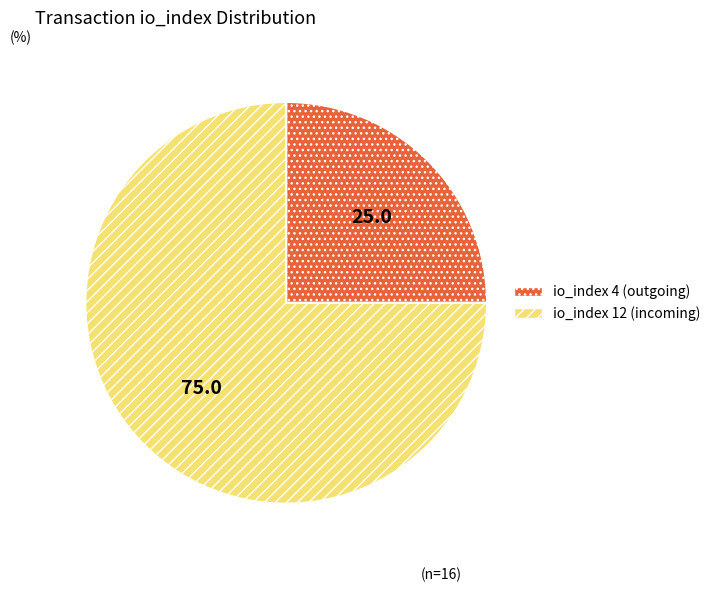

The io_index 4 (outgoing) slice represents 25% of the pie. True or false?

True